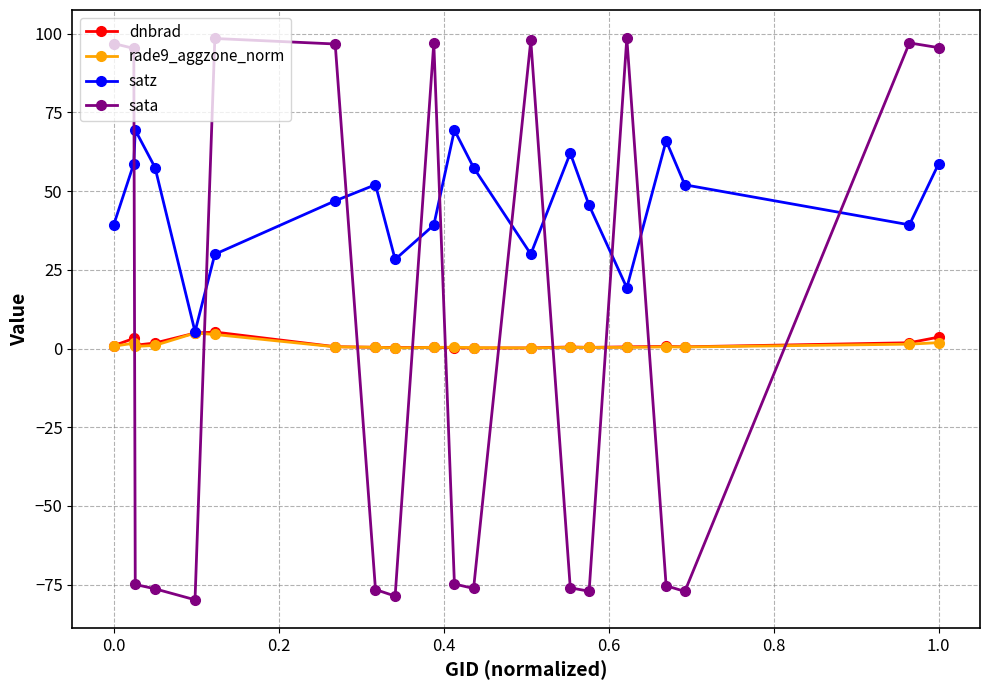

Which series has the largest total across all categories?

satz